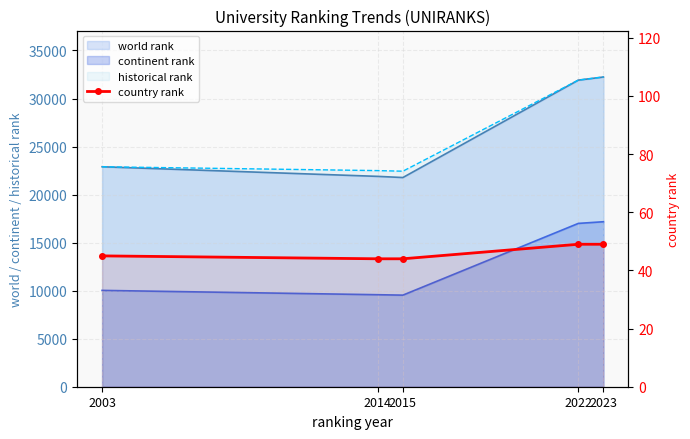

What is the change in value from 2014 to 2022?

+5